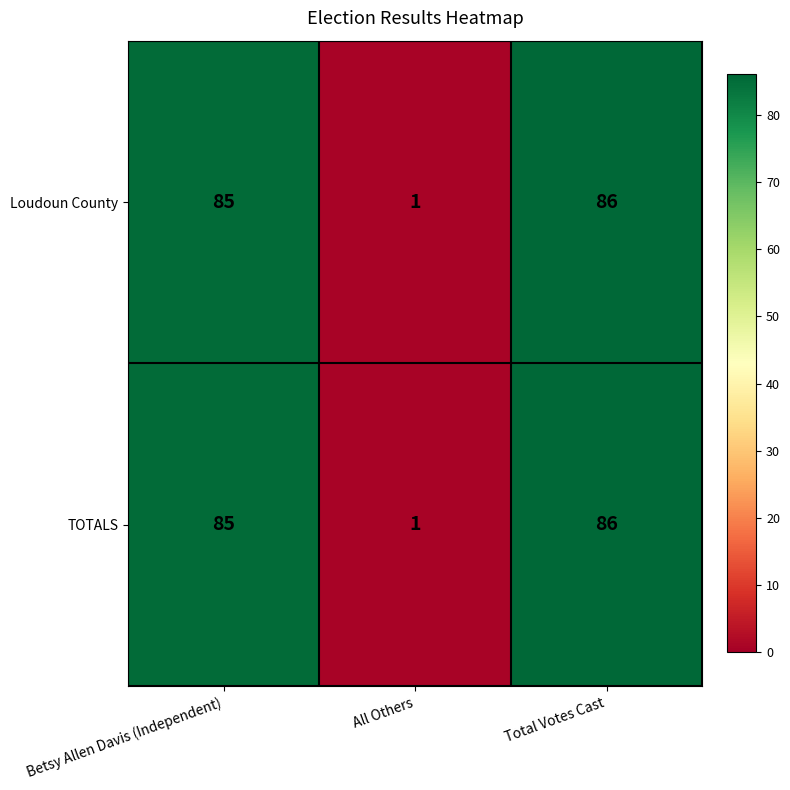

What is the average value of the Loudoun County series?

57